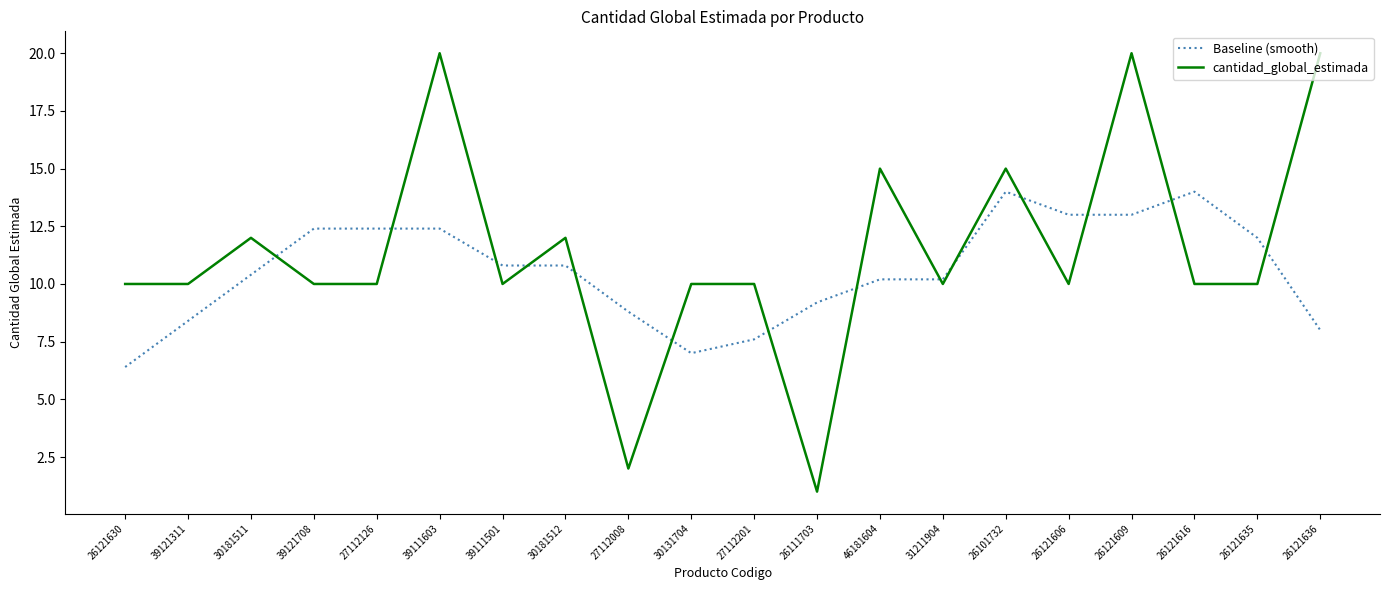

What are all the series names shown in the legend?

Baseline (smooth), cantidad_global_estimada